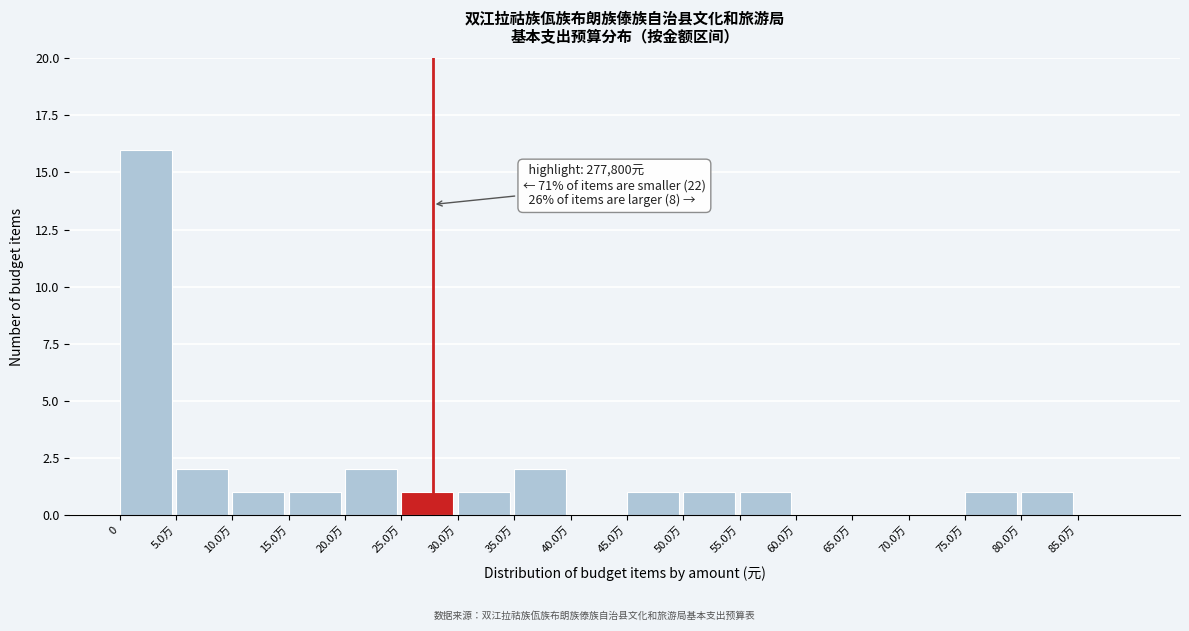

Reading left to right, what are all the values shown in this chart?

0=16	5.0万=2	10.0万=1	15.0万=1	20.0万=2	25.0万=1	30.0万=1	35.0万=2	40.0万=0	45.0万=1	50.0万=1	55.0万=1	60.0万=0	65.0万=0	70.0万=0	75.0万=1	80.0万=1	85.0万=0